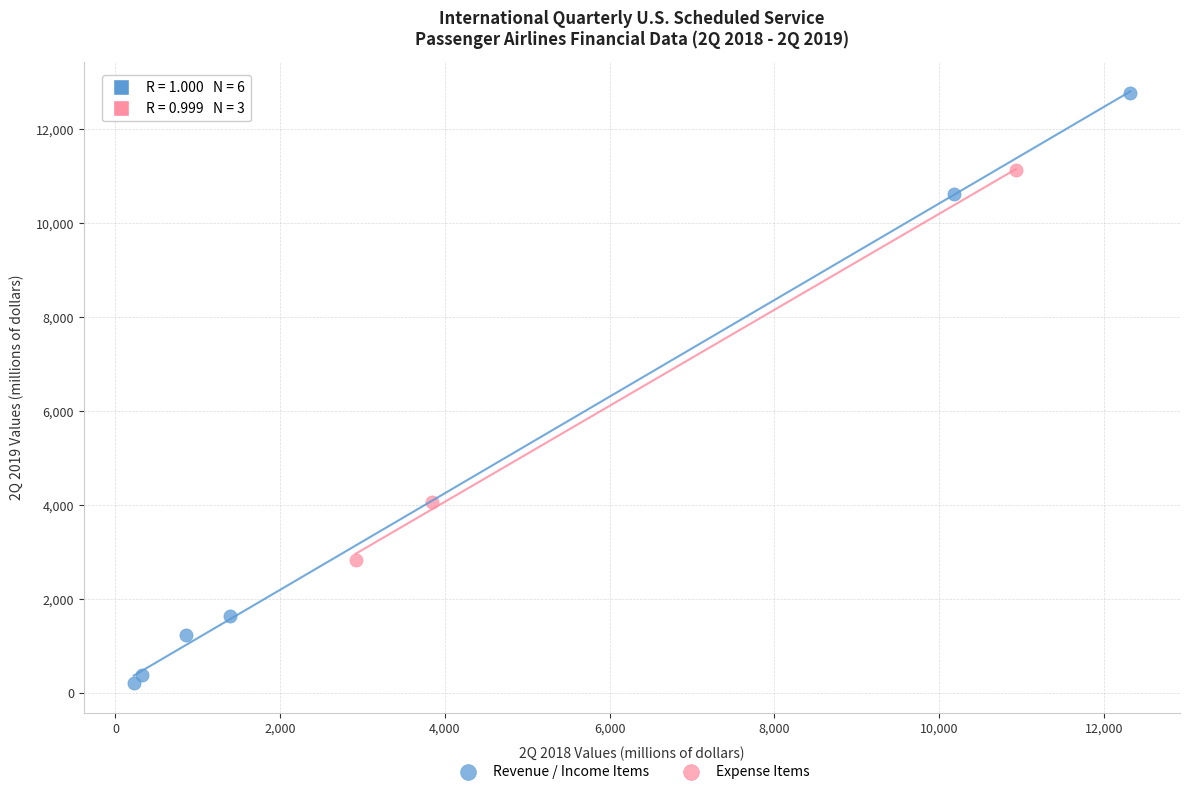

Which series has the widest spread of Y values?

Revenue / Income Items